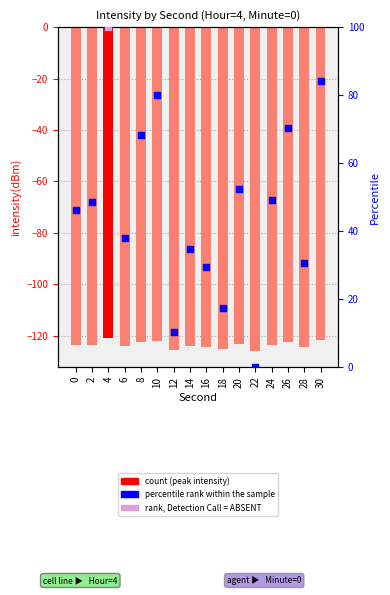

Which series contains the highest Y value?

percentile rank within the sample